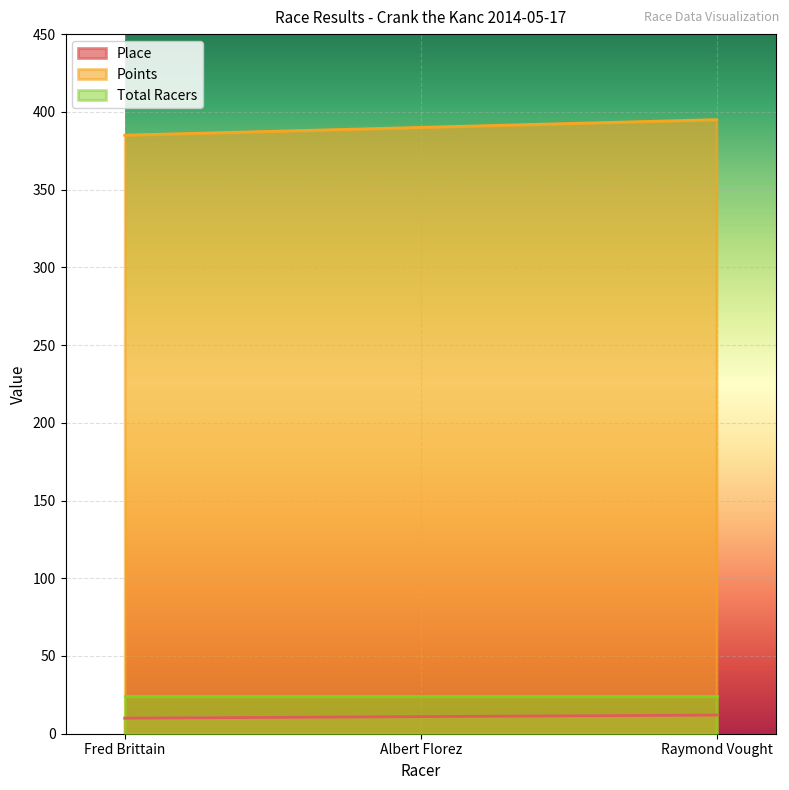

What value does the Place series have at Raymond Vought?

12